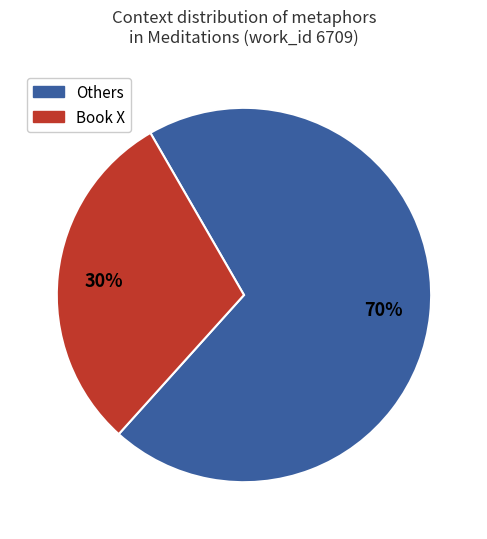

Is there a majority slice in this chart?

Yes